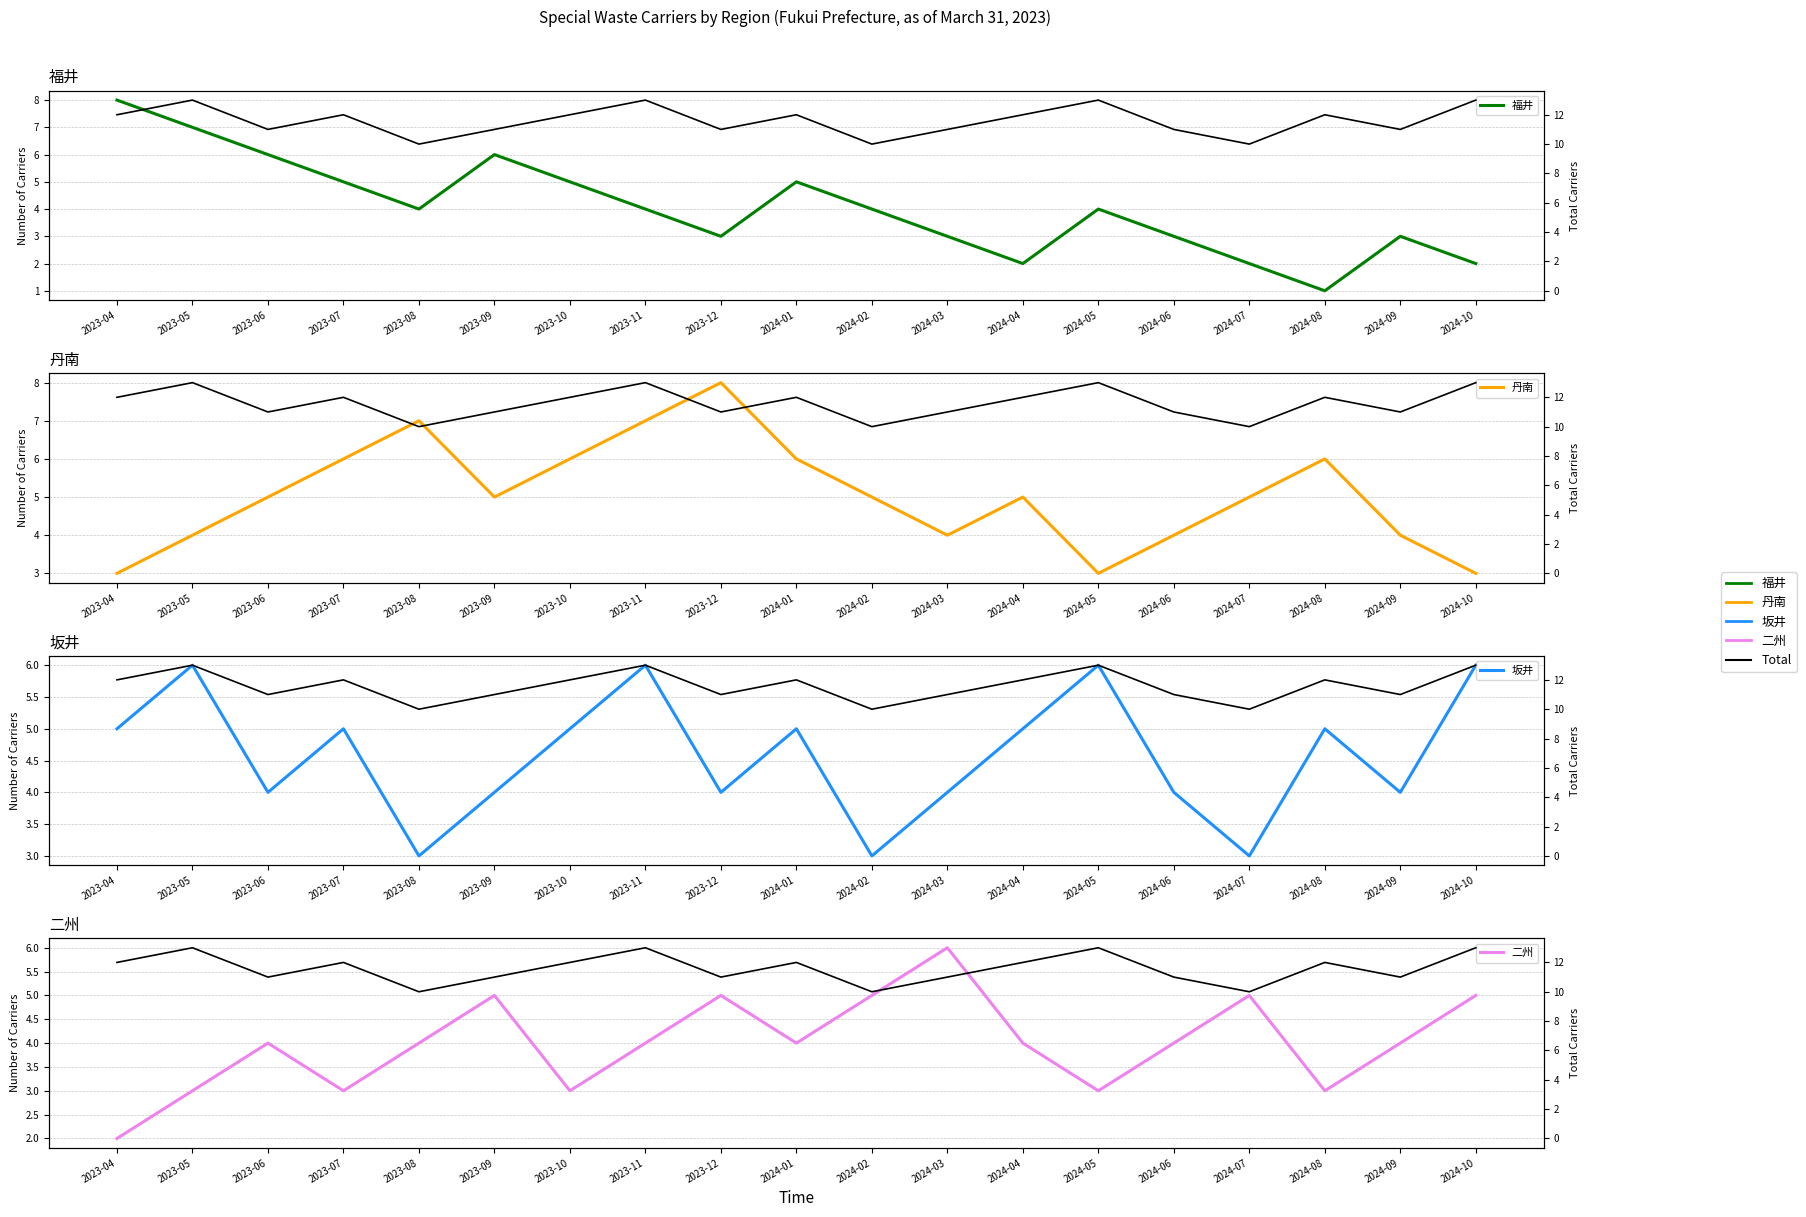

What is the minimum value shown in the chart?

1